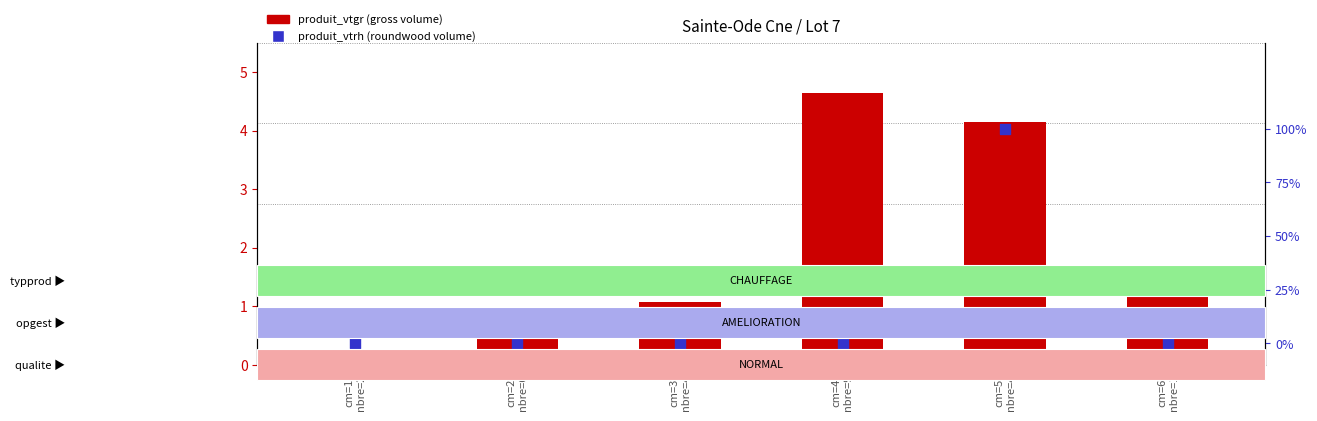

At how many categories does at least one series exceed 3?

2